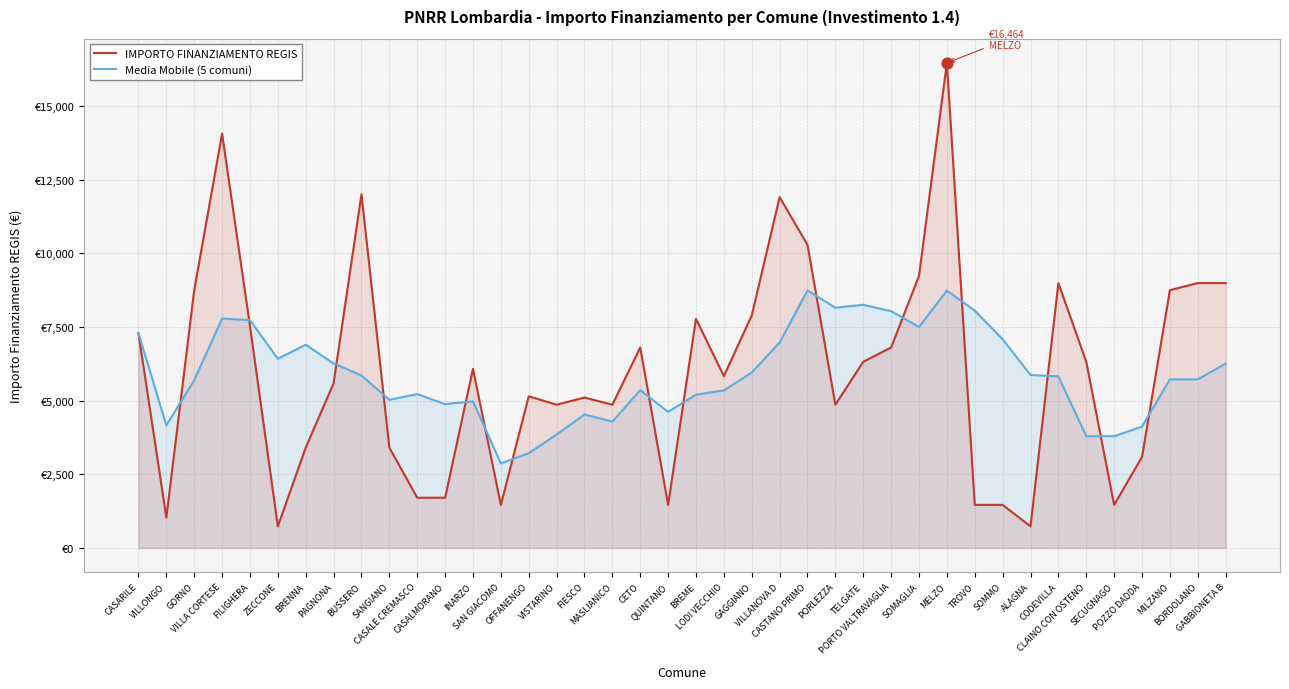

What are all the series names shown in the legend?

IMPORTO FINANZIAMENTO REGIS, Media Mobile (5 comuni)